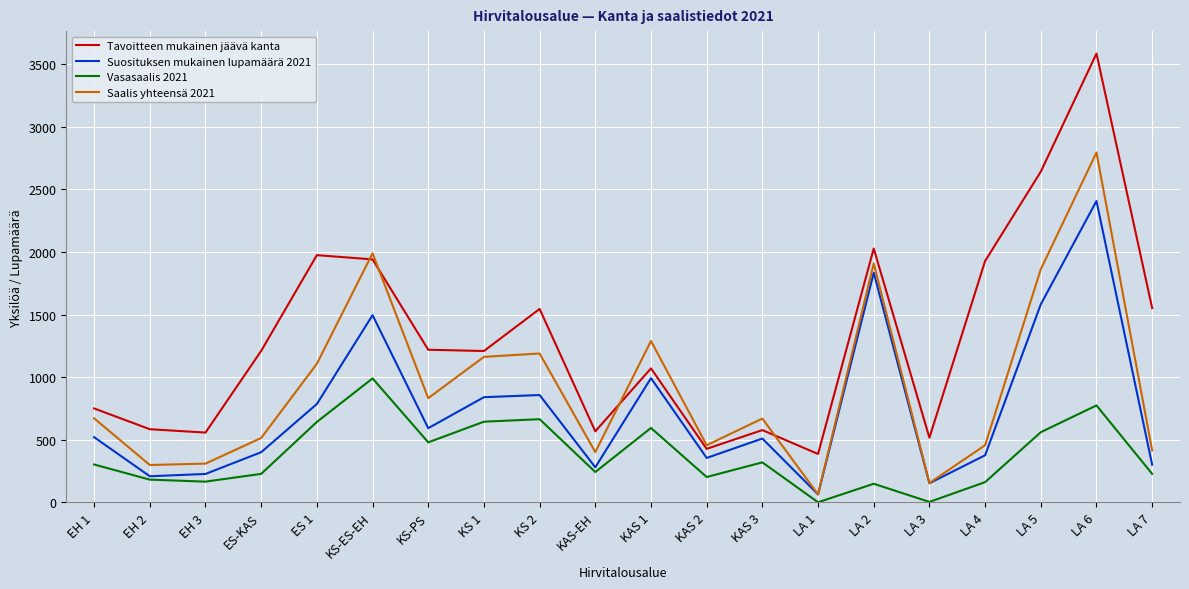

What is the maximum value for Saalis yhteensä 2021?

2795.0